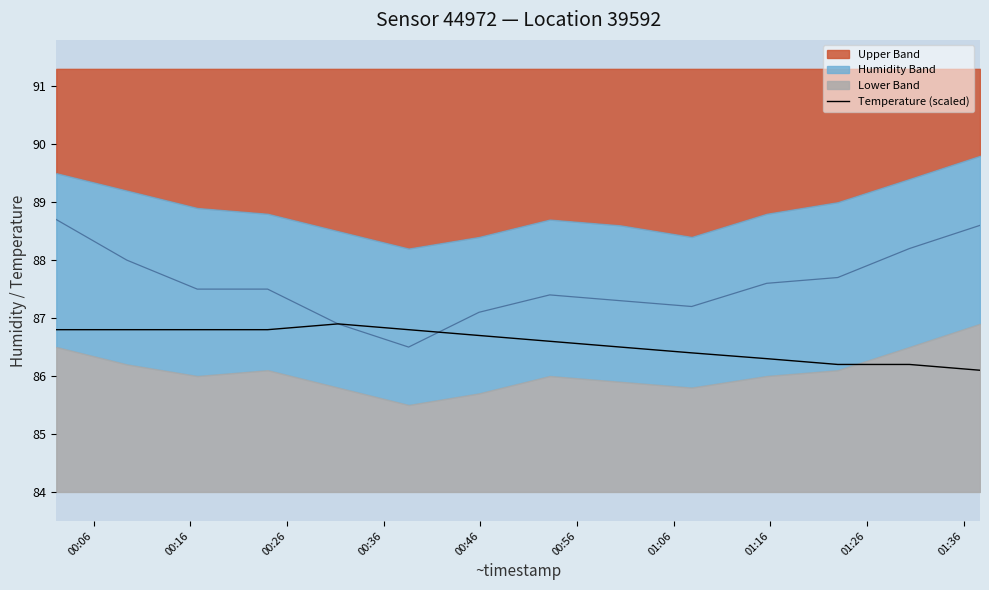

What is the sum of all values?

1211.9